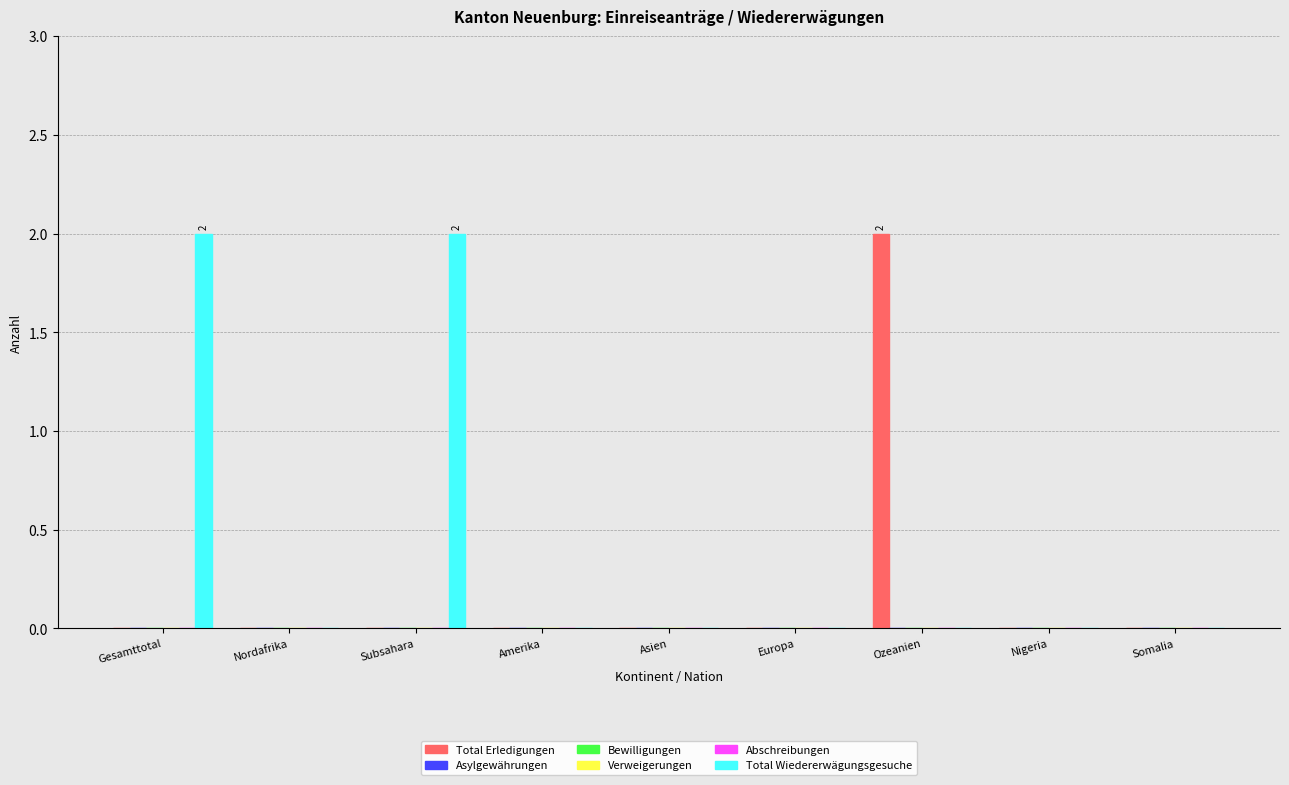

Which category has the lowest value in the Total Erledigungen series?

Gesamttotal